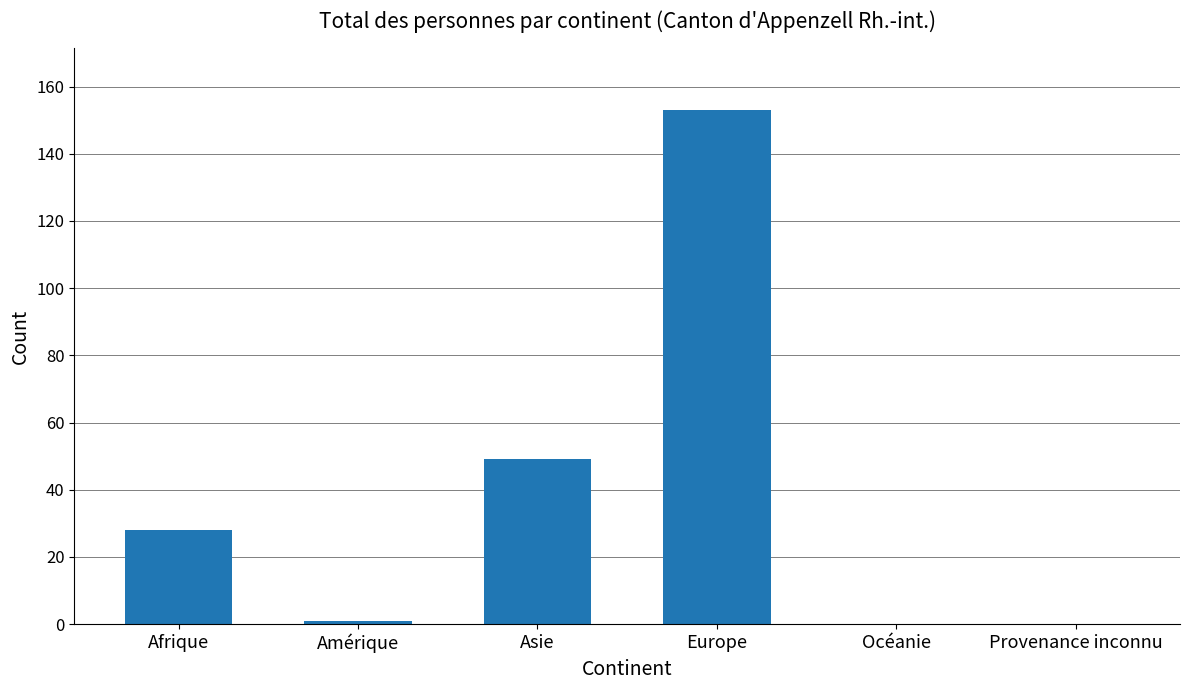

What is the maximum value shown in the chart?

153